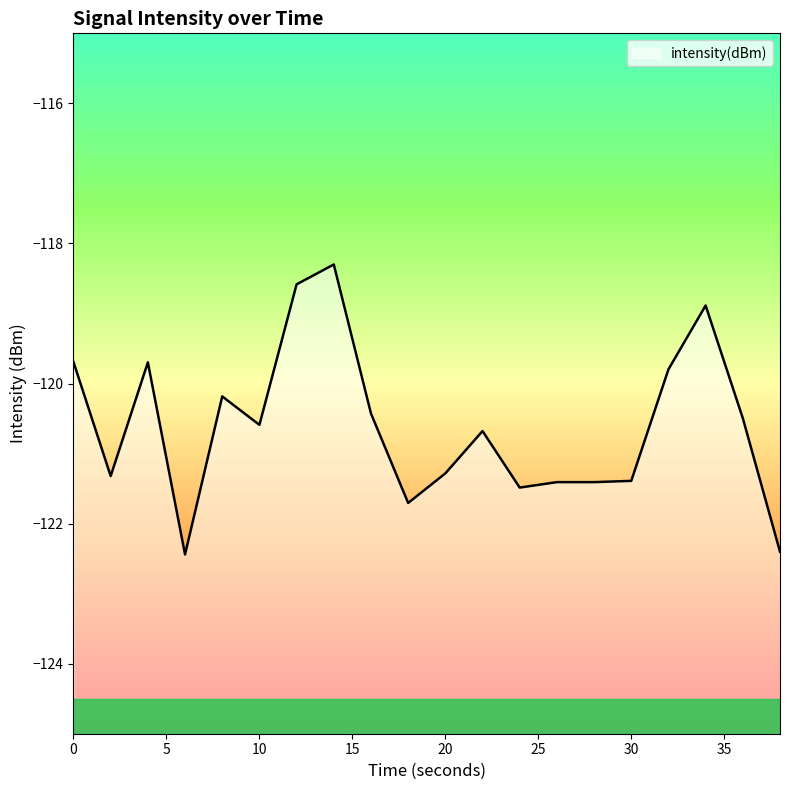

How many distinct data groups are displayed?

1